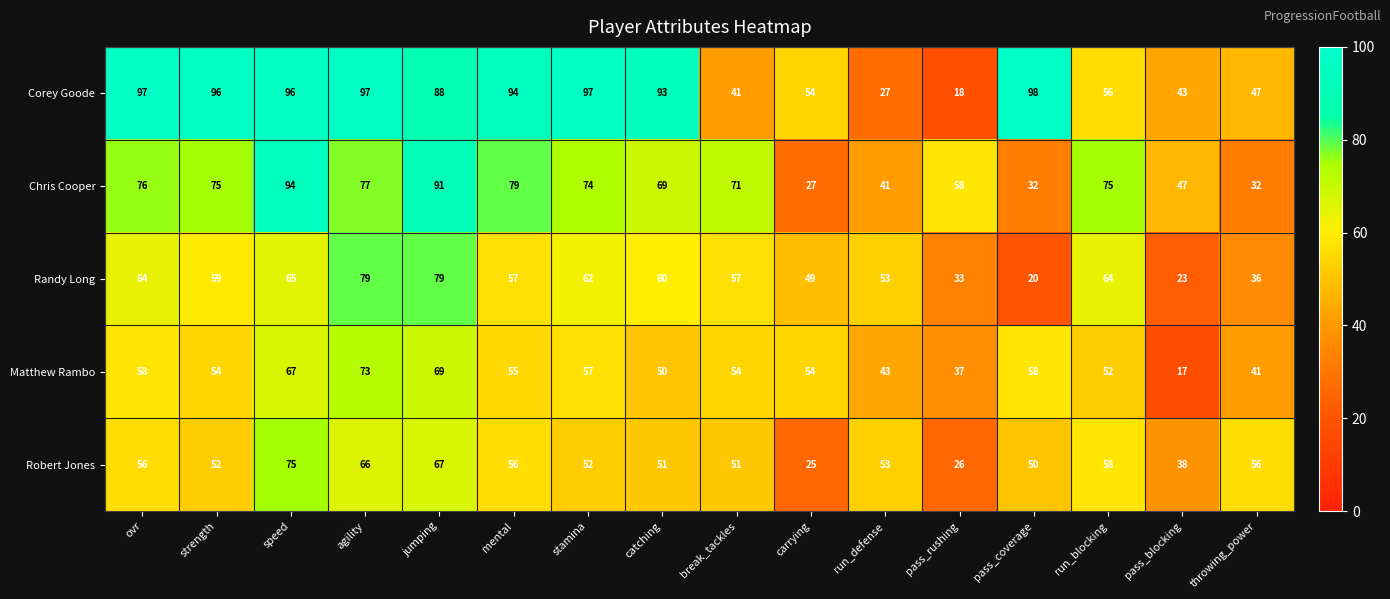

List the series in order of their peak value, highest first.

Corey Goode, Chris Cooper, Randy Long, Robert Jones, Matthew Rambo